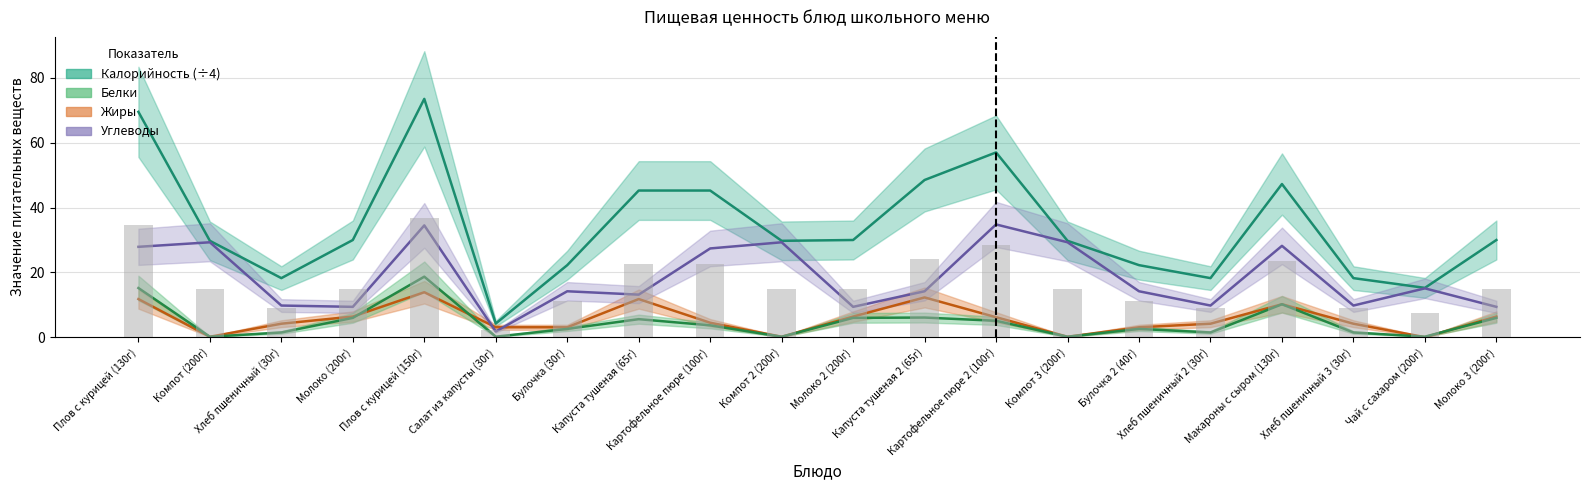

Reading left to right, list all the values displayed in this chart.

Калорийность: 69.5	29.8	18.2	30.0	73.5	4.2	22.2	45.2	45.2	29.8	30.0	48.5	57.0	29.8	22.2	18.2	47.2	18.2	15.2	30.0
Белки: 15.2	0.2	1.5	6.0	18.7	0.2	2.6	5.6	3.7	0.2	6.0	6.1	5.1	0.2	2.6	1.5	10.2	1.5	0.2	6.0
Жиры: 11.8	0.2	4.2	6.4	13.9	3.1	3.1	11.8	4.5	0.2	6.4	12.3	6.2	0.2	3.1	4.2	10.2	4.2	0.1	6.4
Углеводы: 27.9	29.3	9.8	9.4	34.5	1.8	14.2	13.2	27.4	29.3	9.4	14.2	34.8	29.3	14.2	9.8	28.2	9.8	15.1	9.4